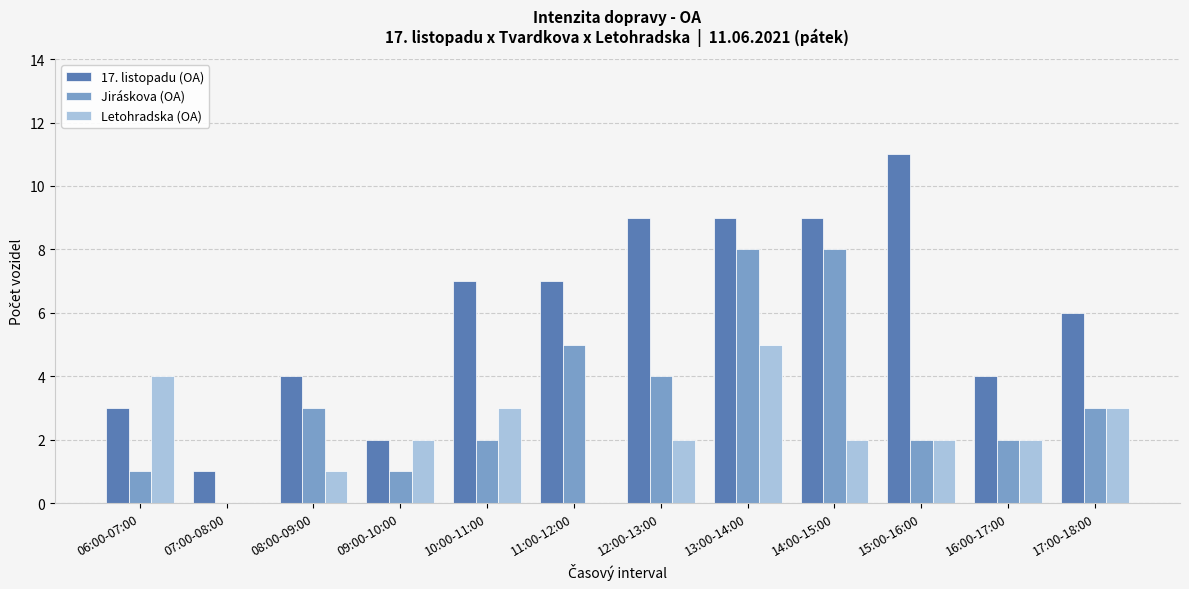

True or false: Letohradska (OA) has a value of 4 at 06:00-07:00.

True